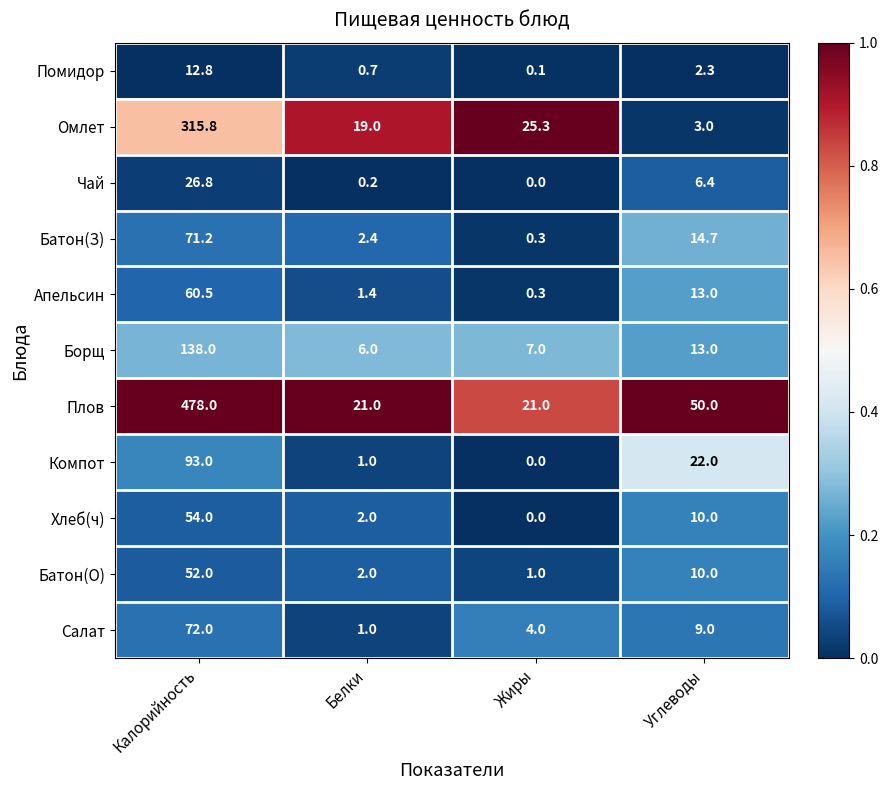

Count the number of data series in this chart.

11